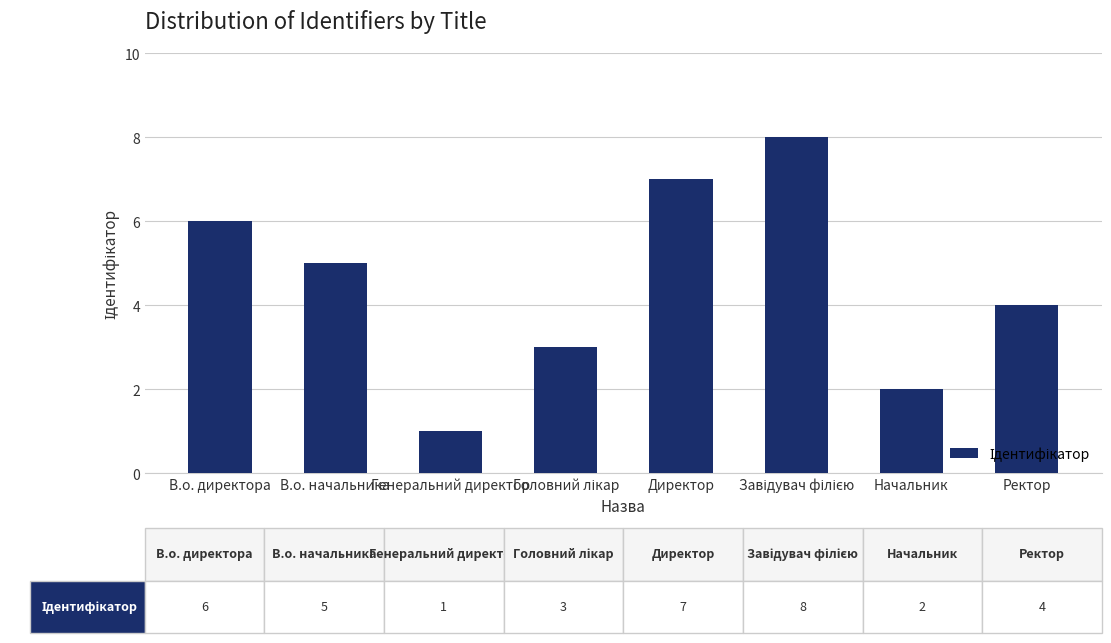

What position from the left is Генеральний директор?

3